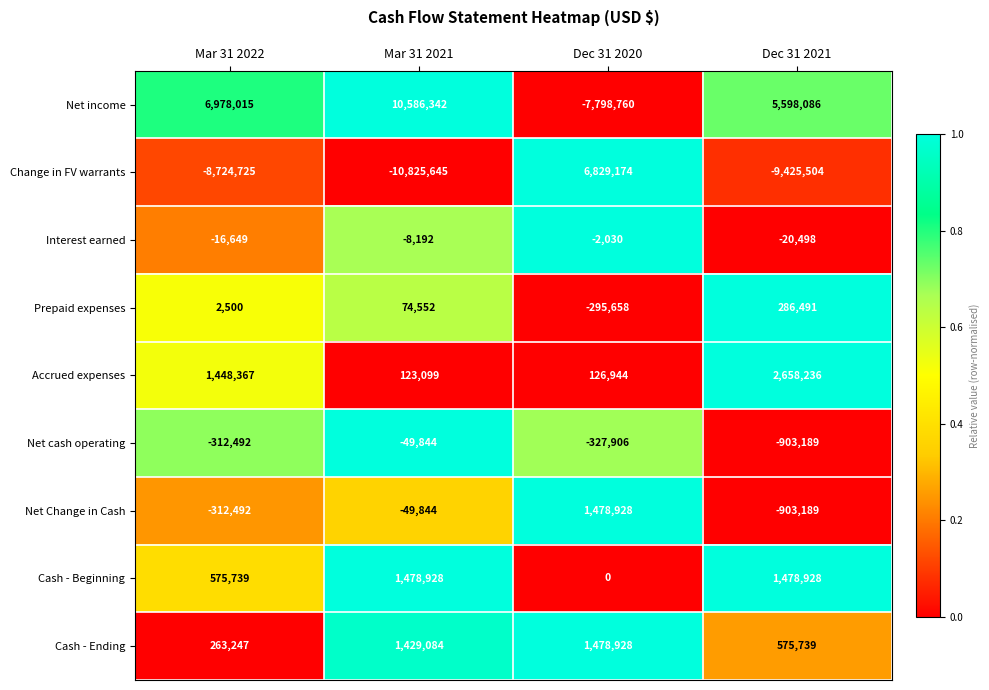

Rank the categories by Prepaid expenses value from highest to lowest.

Dec 31 2021, Mar 31 2021, Mar 31 2022, Dec 31 2020